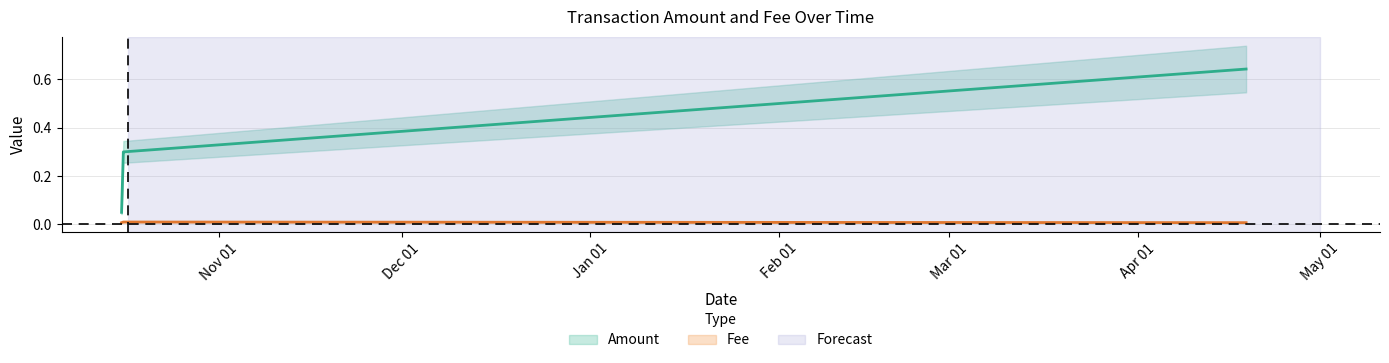

Is the value of Amount at 2018-10-15 21:56:39 greater than the value of Fee at 2019-04-18 19:59:41?

Yes